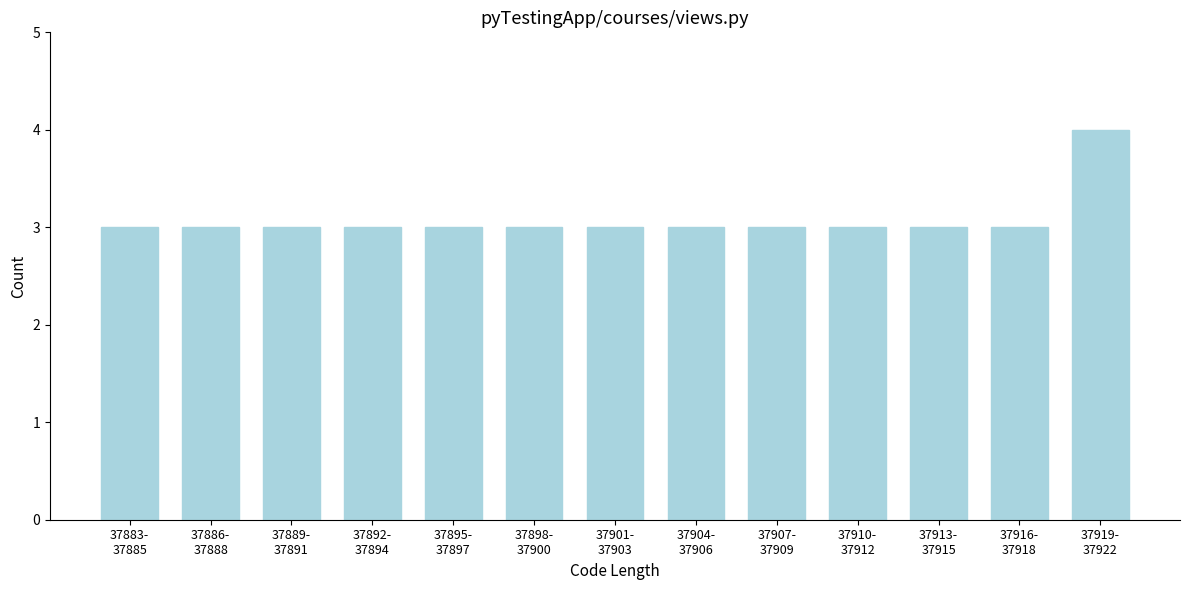

Reading left to right, extract all data points from this chart.

3	3	3	3	3	3	3	3	3	3	3	3	4